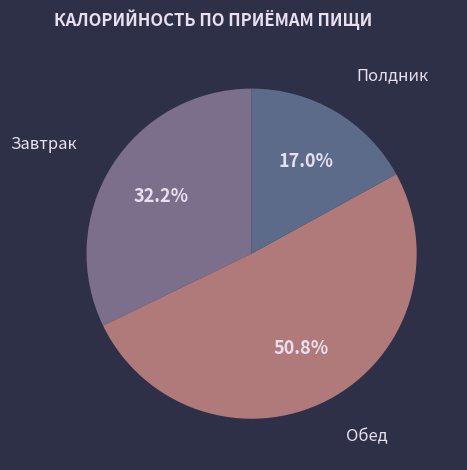

How many slices are in this pie chart?

3